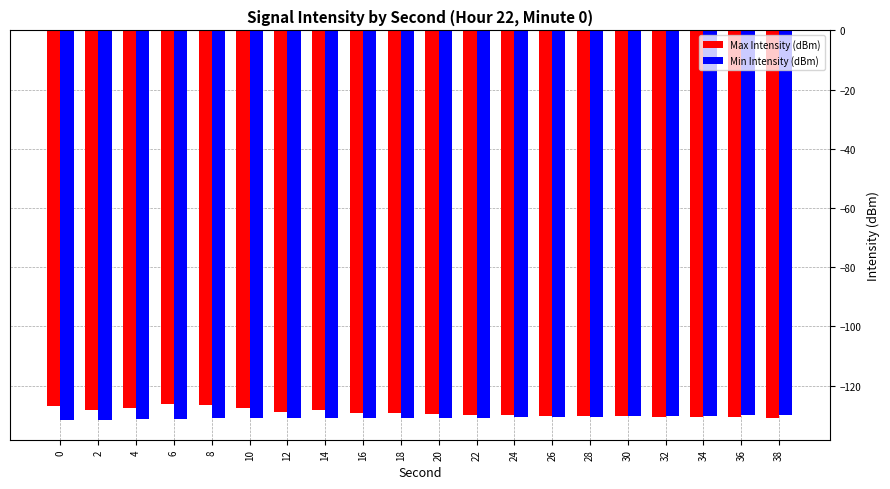

What is the sum of the Min Intensity (dBm) values at 14 and 38?

-260.9